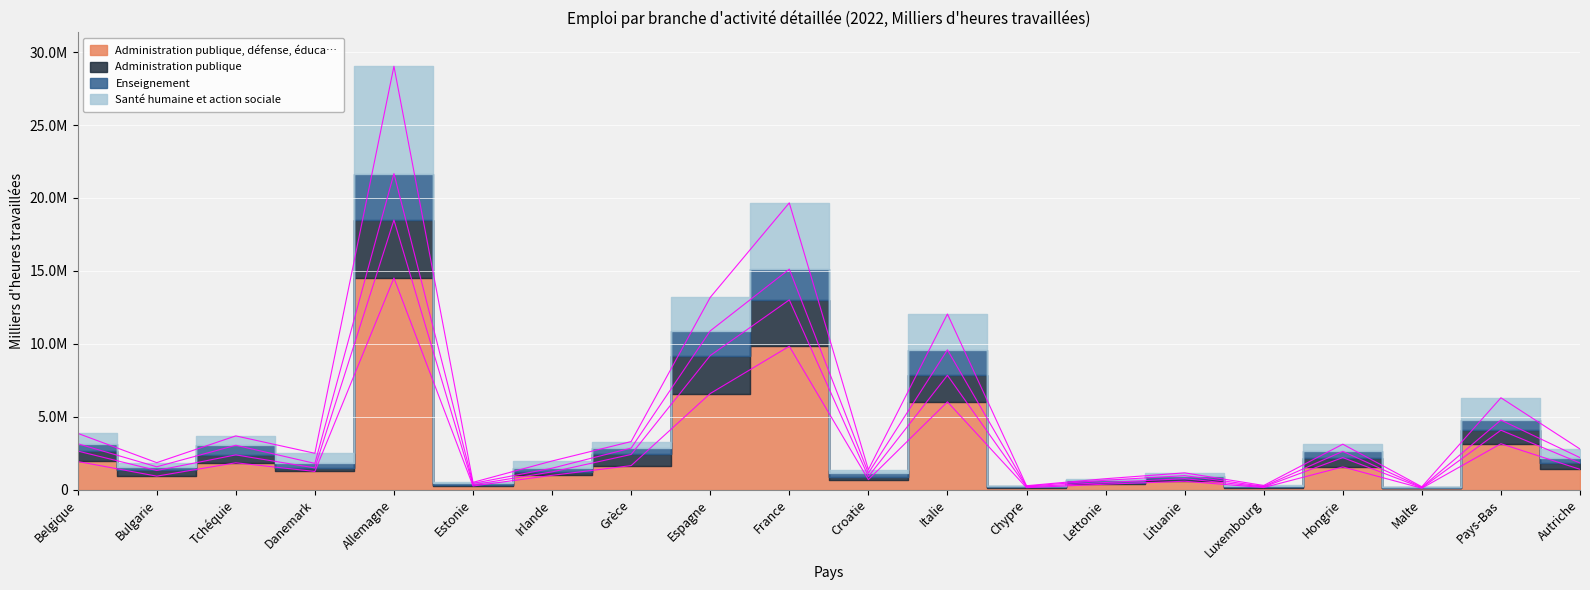

How many lines are shown in the chart?

4